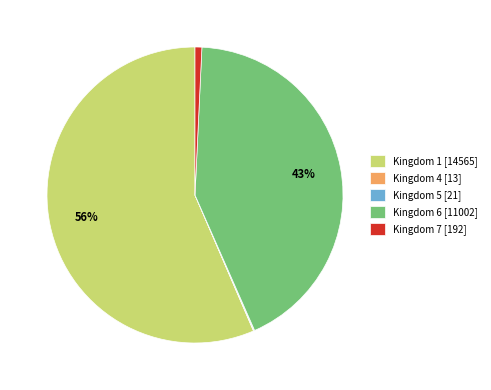

True or false: Kingdom 7 accounts for 1% of the total.

True